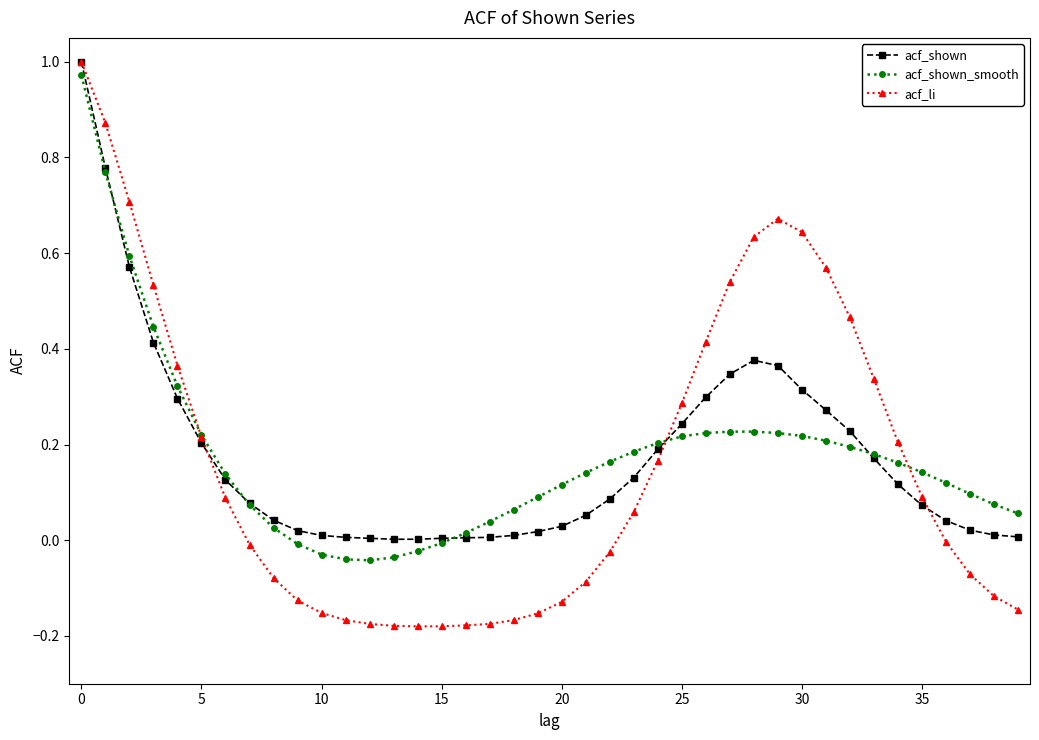

In acf_li, how many points are higher than both neighbors (excluding endpoints)?

1